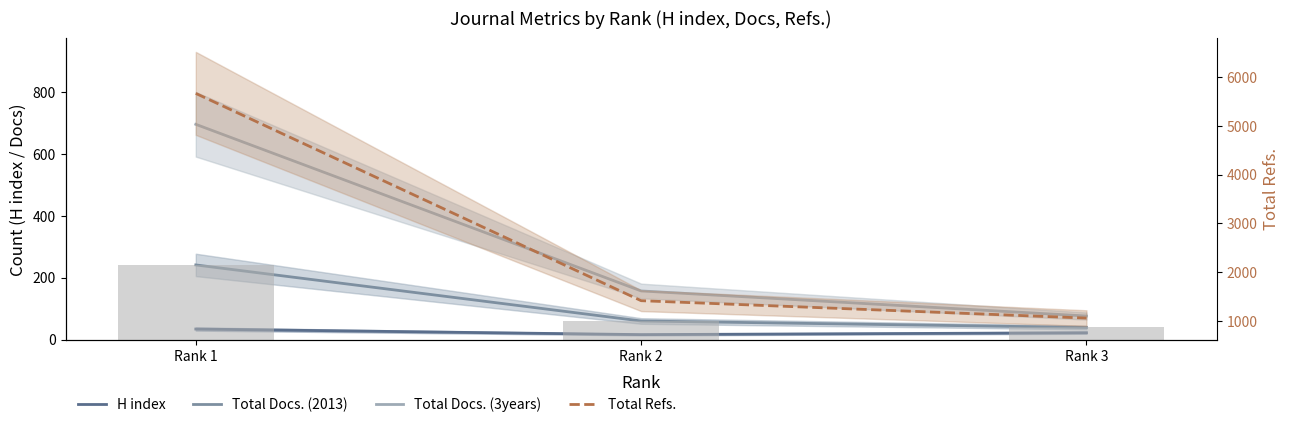

Is the value of Total Docs. (2013) bars at Rank 2 greater than the value of Total Docs. (3years) at Rank 3?

No